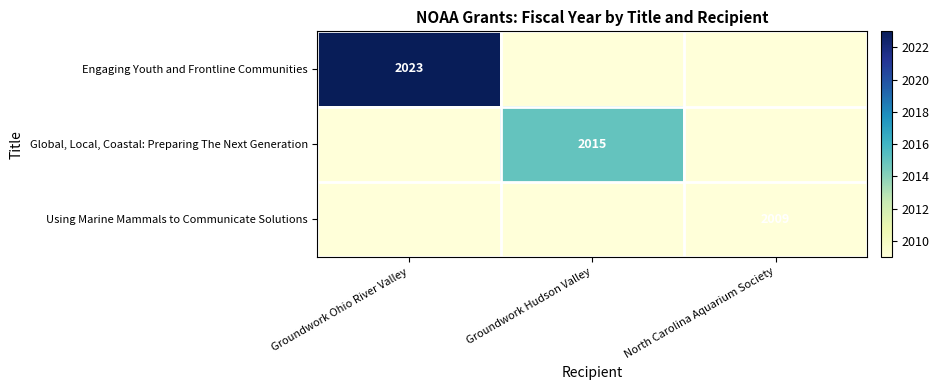

Is it true that Engaging Youth and Frontline Communities equals 1015 at Groundwork Ohio River Valley?

False